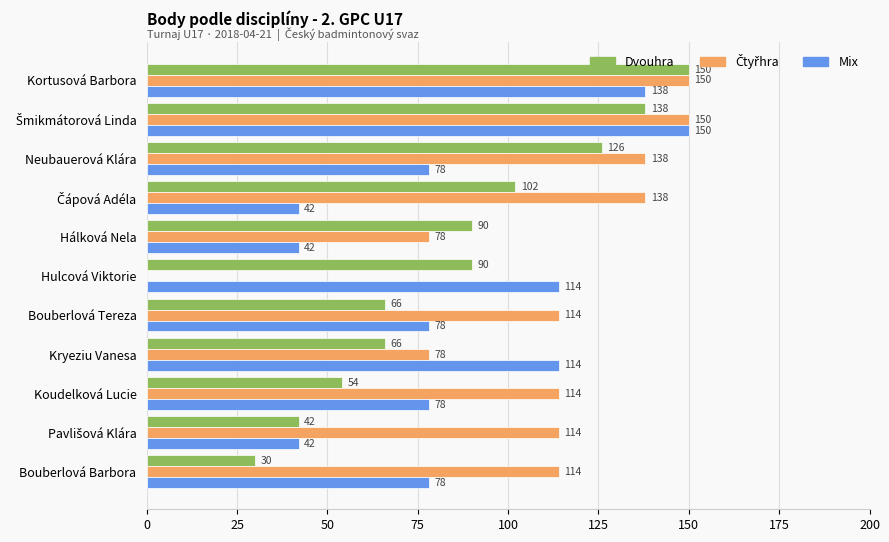

What is the sum of all Dvouhra values?

954